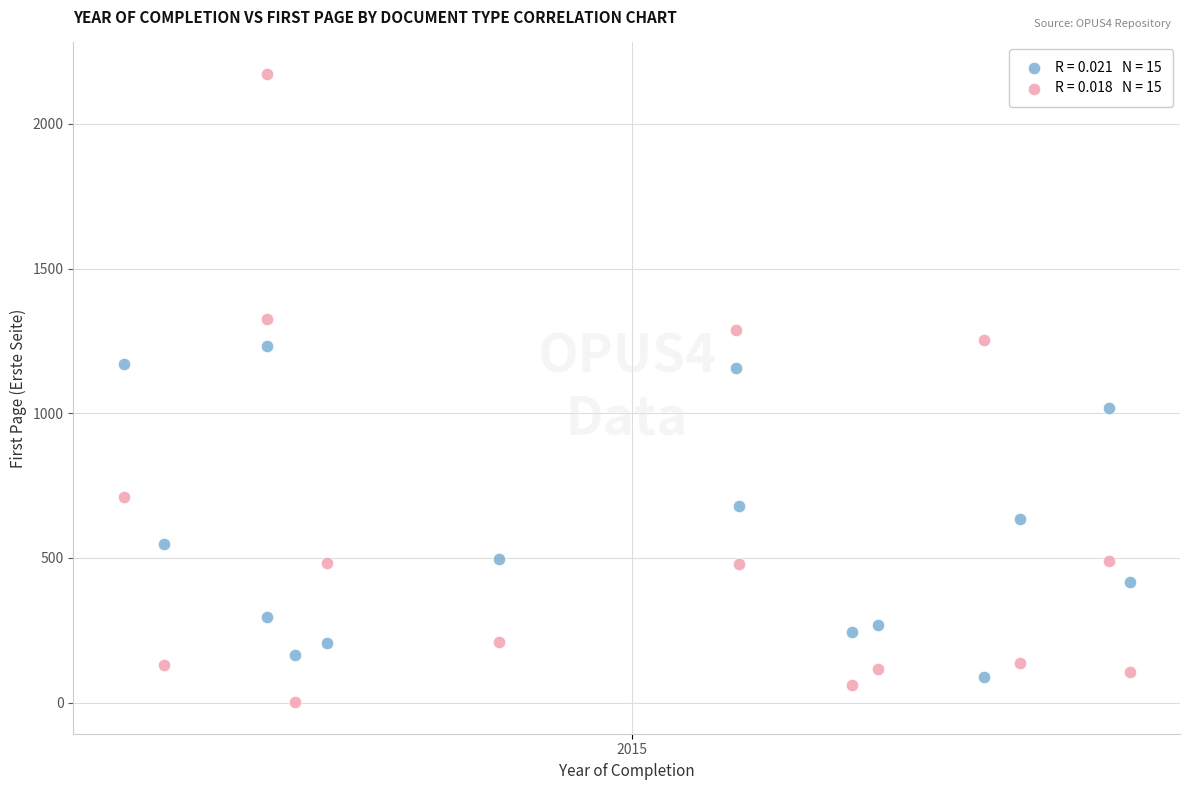

Across all data points, what is the range of Y values (max minus min)?

2172